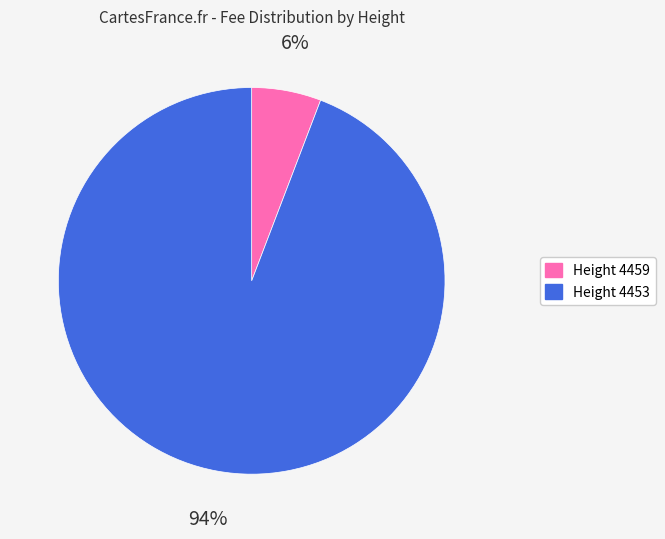

Rank the categories by value from lowest to highest.

Height 4459, Height 4453